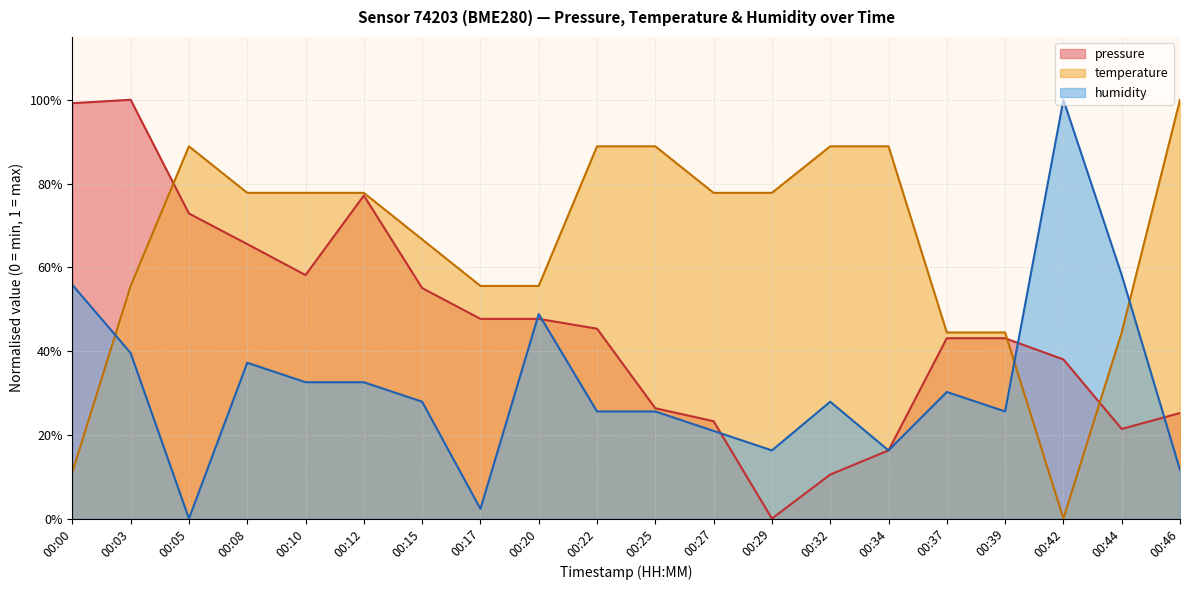

What is the sum of all pressure values?

9.2